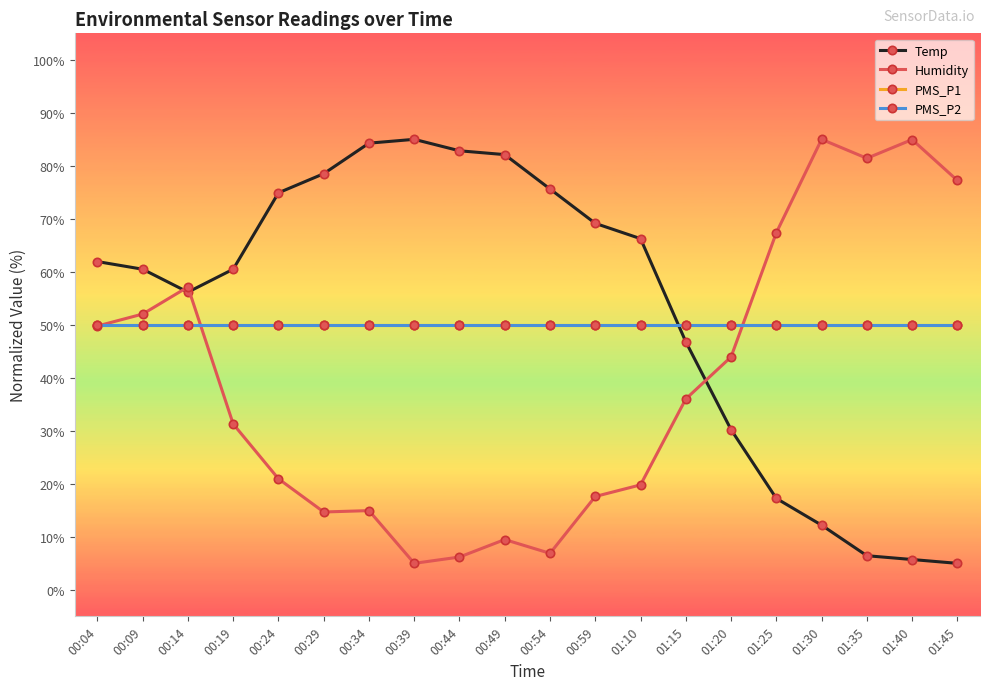

At which label is Humidity closest to 45?

01:20